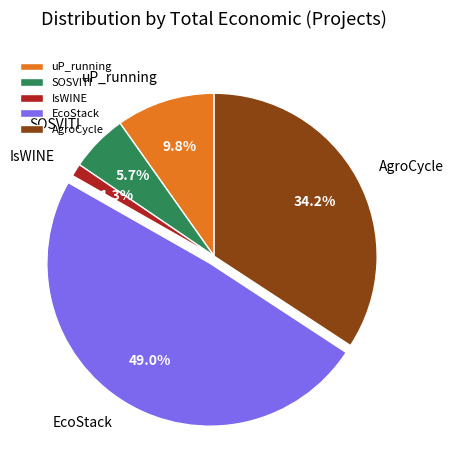

Is there a majority slice in this chart?

No